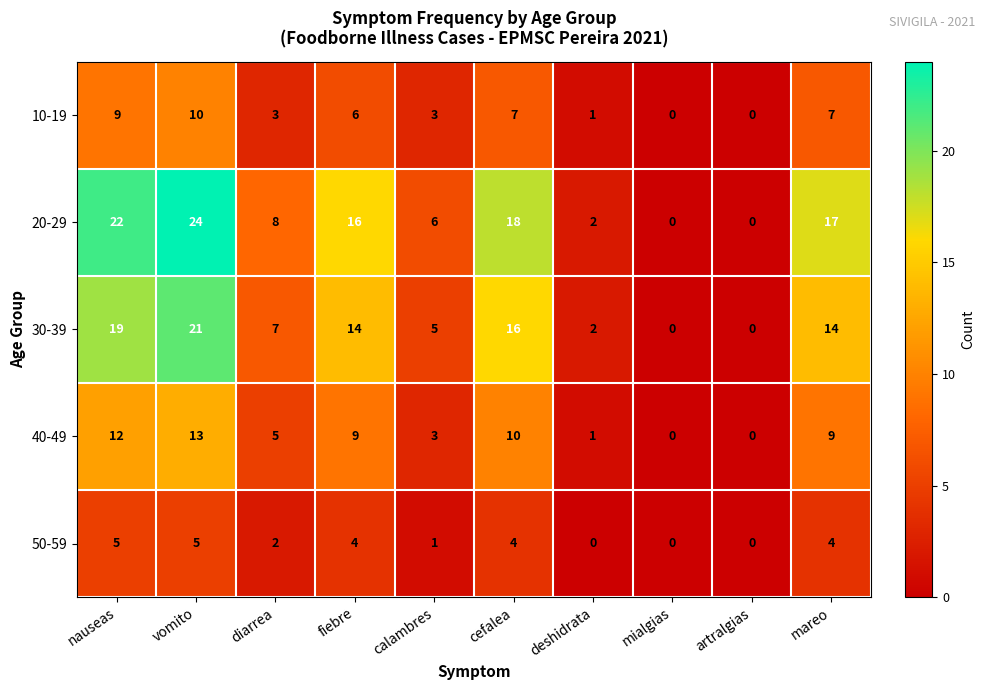

At which category is the sum across all series the highest?

vomito